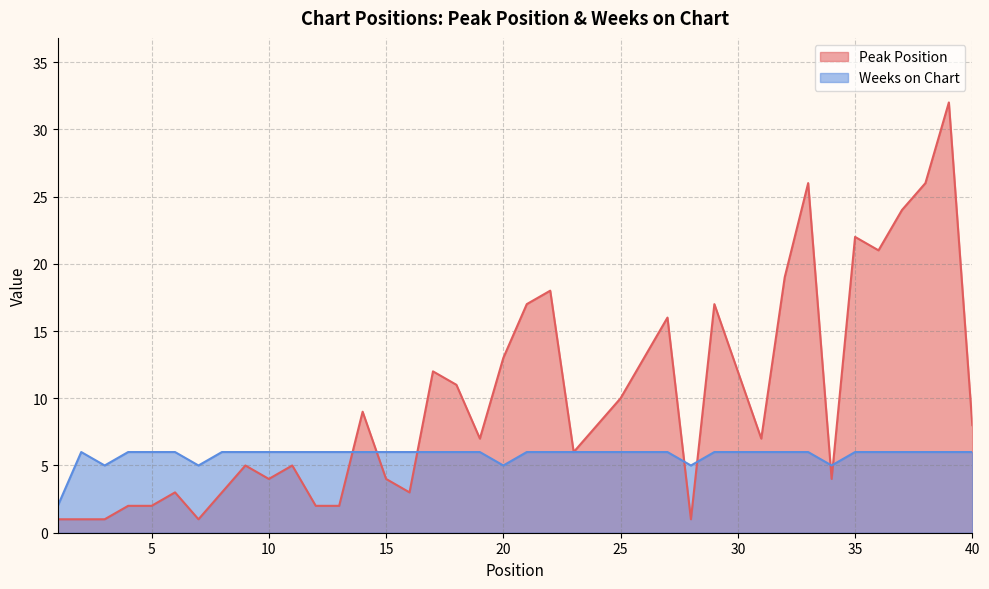

Where is Weeks on Chart nearest to the value 4?

3